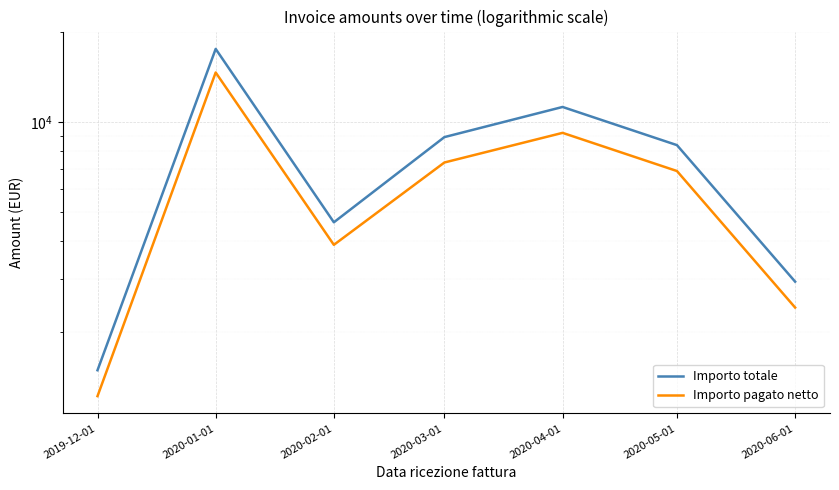

What are all the series names shown in the legend?

Importo totale, Importo pagato netto